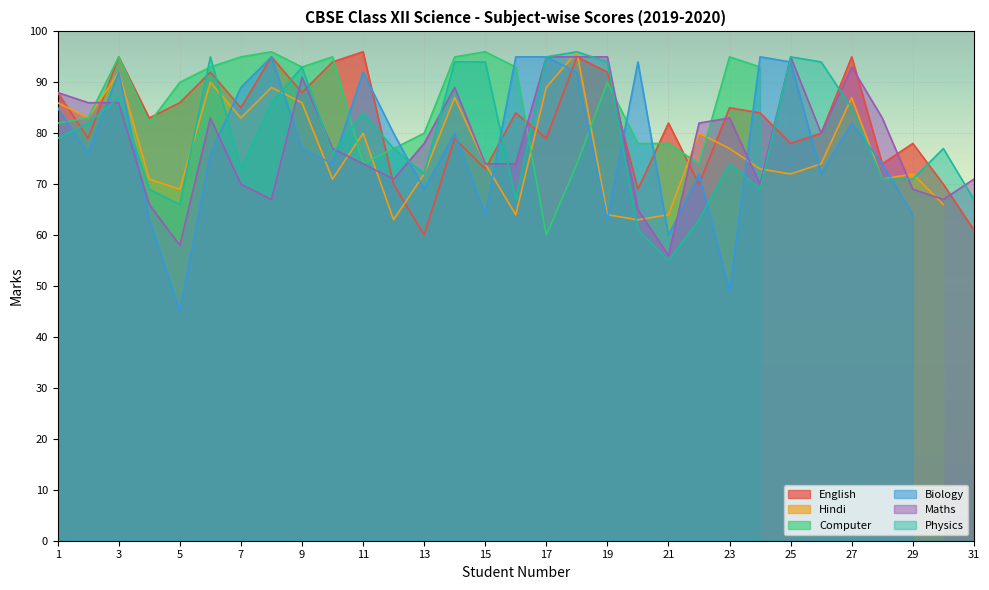

At which category does the chart reach its peak across all series?

11